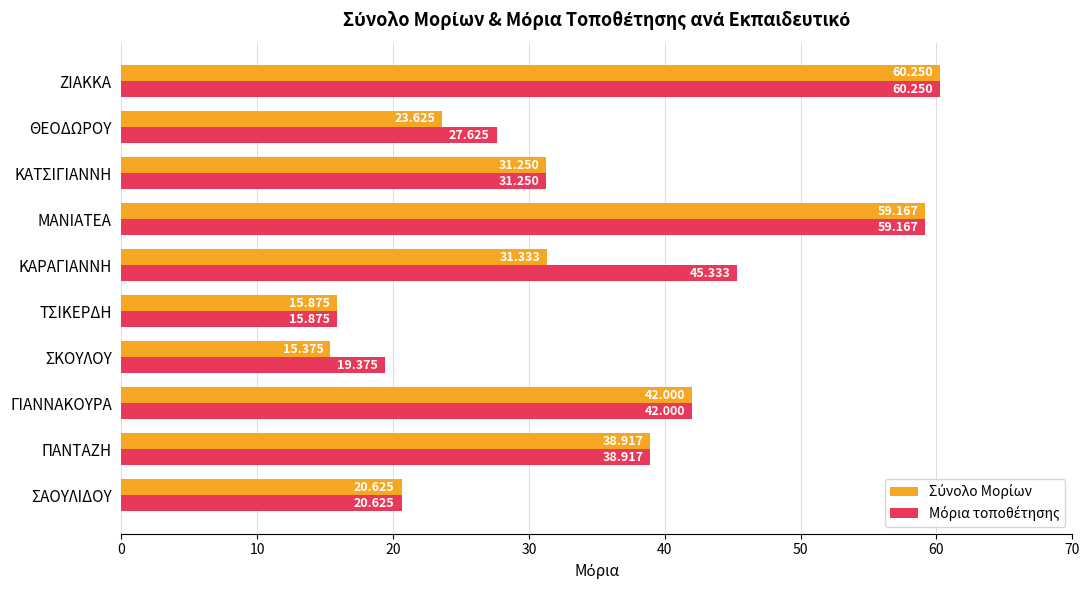

At which category is the sum across all series the highest?

ΖΙΑΚΚΑ